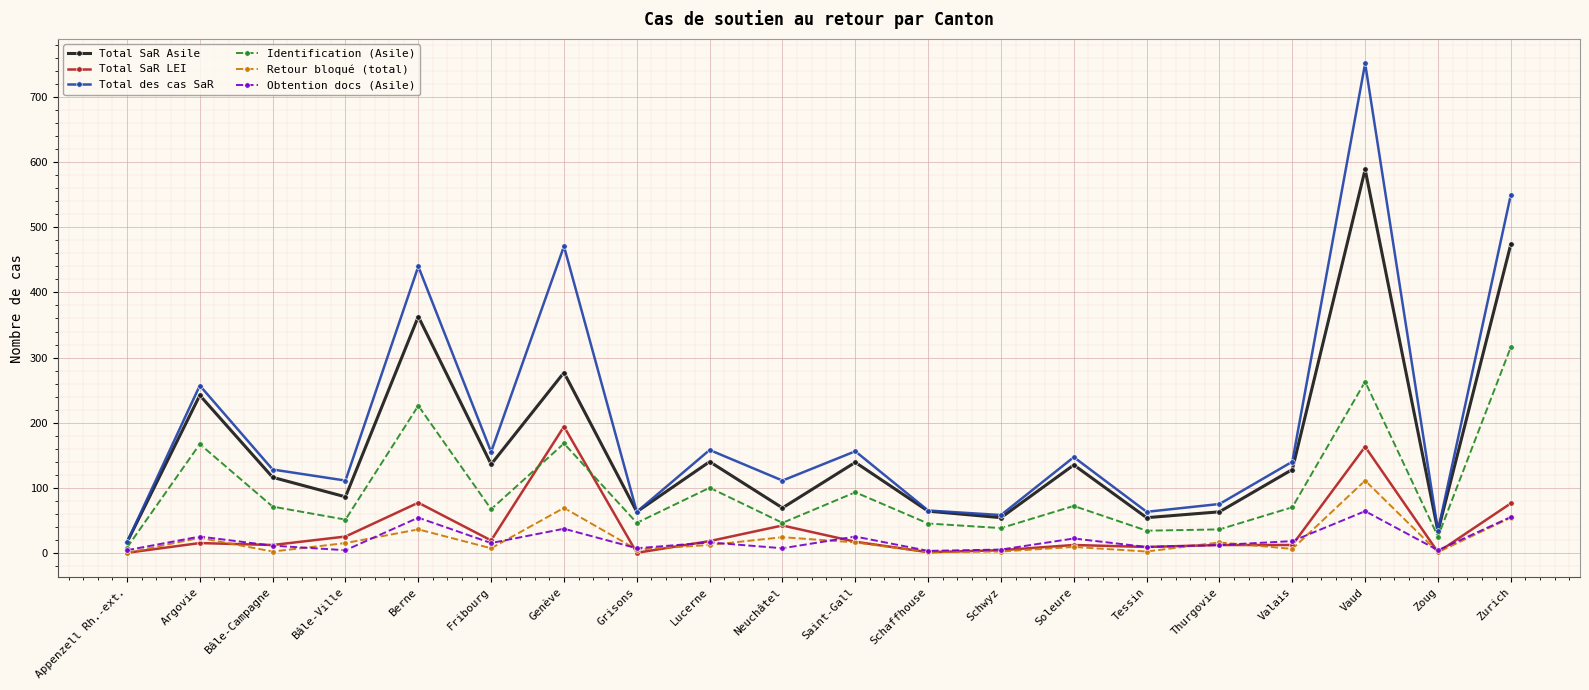

True or false: Obtention docs (Asile) has a value of 11 at Bâle-Campagne.

True